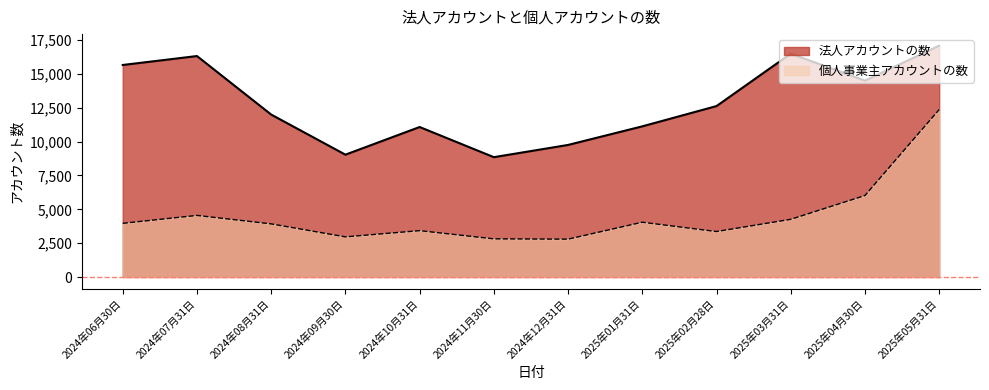

At how many categories does at least one series exceed 9381?

10